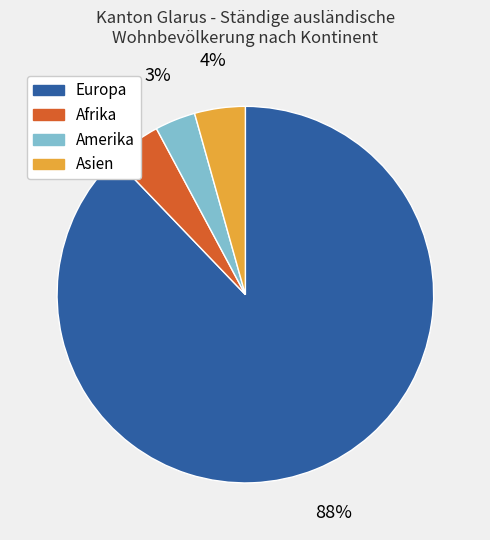

To the nearest percent, what is the average slice percentage?

25%